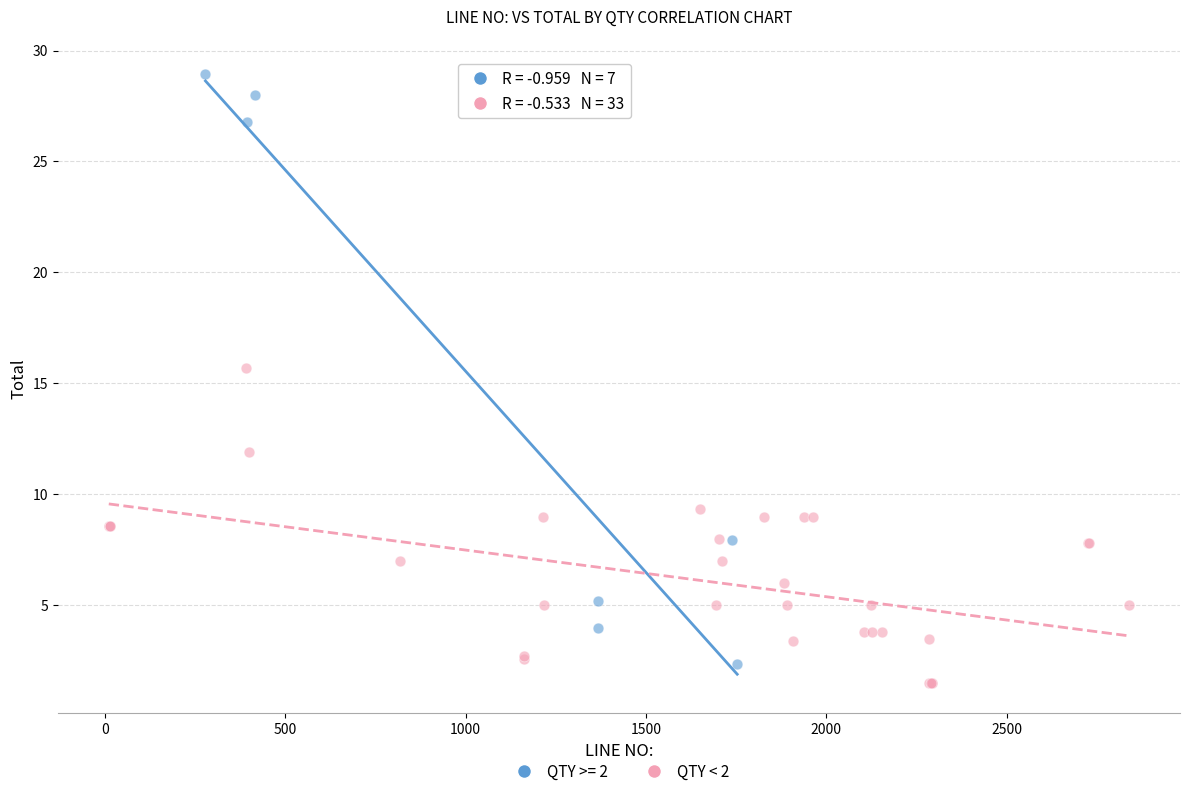

Which series contains the highest Y value?

QTY >= 2